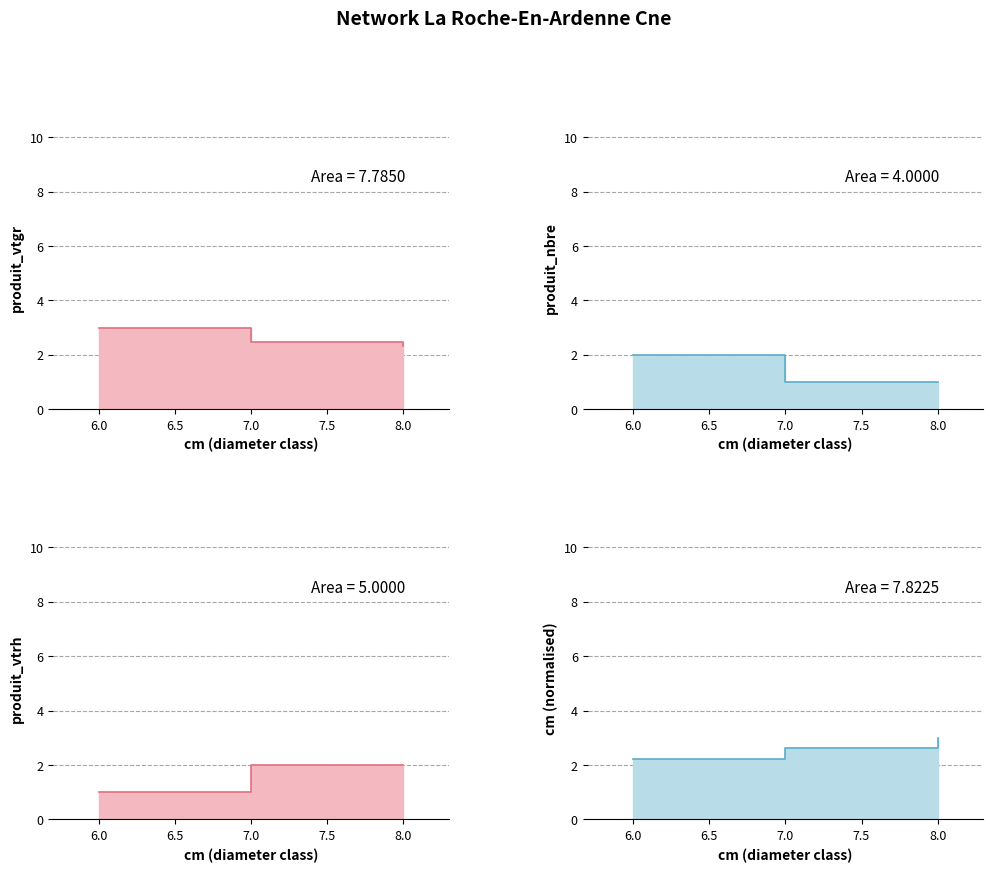

Which category has the highest value in the produit_vtgr series?

6